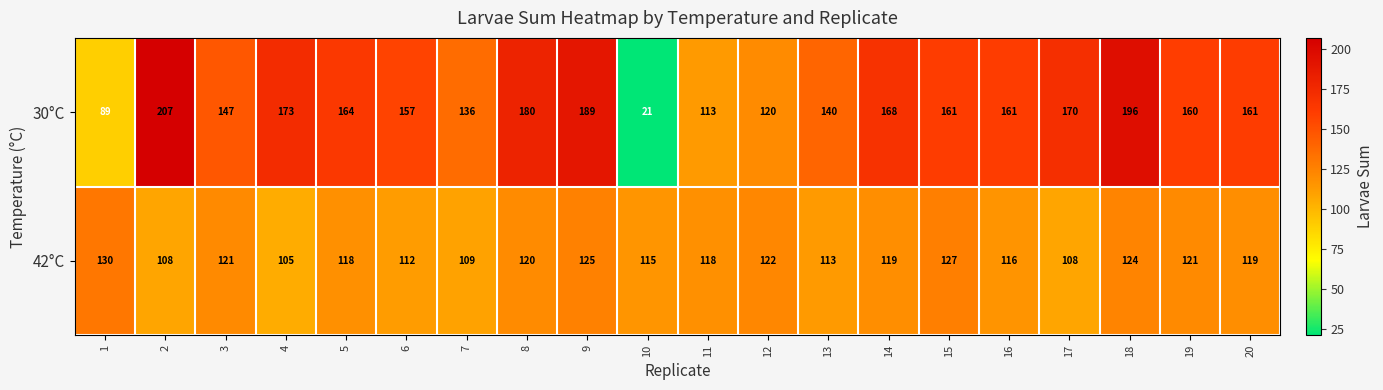

List the series in order of their peak value, highest first.

30°C, 42°C